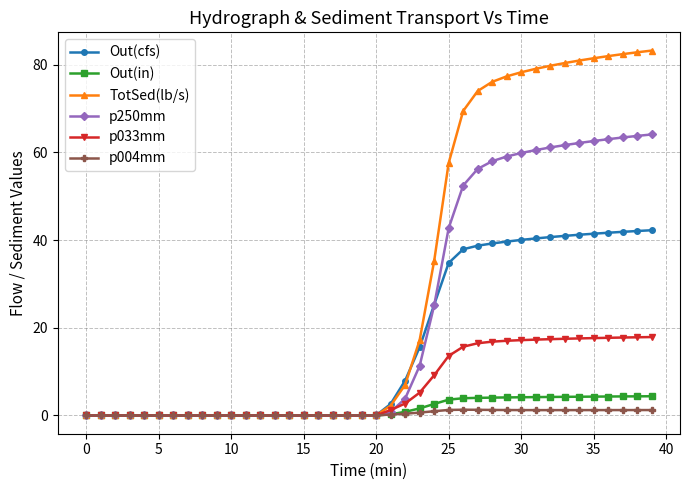

Which series has the largest total across all categories?

TotSed(lb/s)